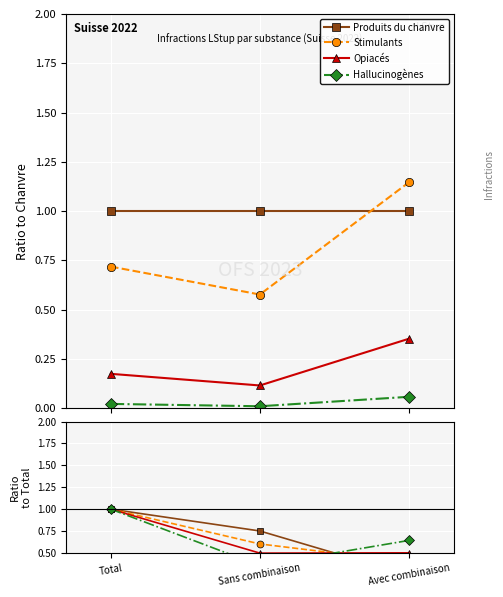

What is the maximum value for Opiacés?

1.0